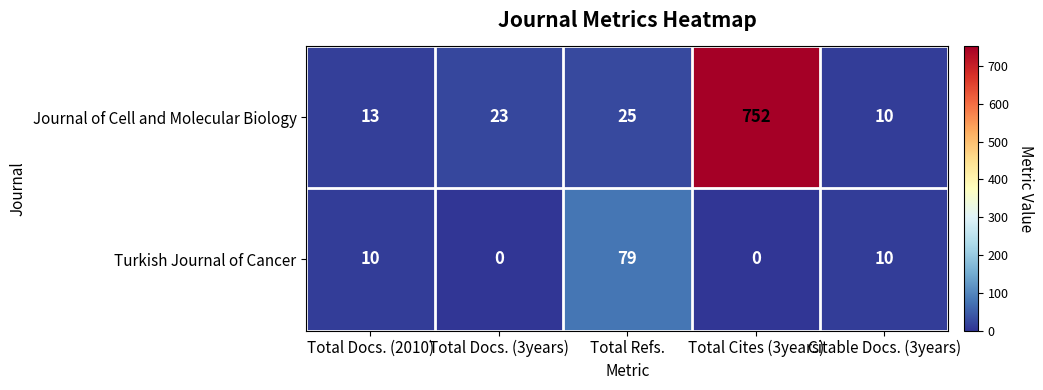

Count the number of categories in the chart.

5